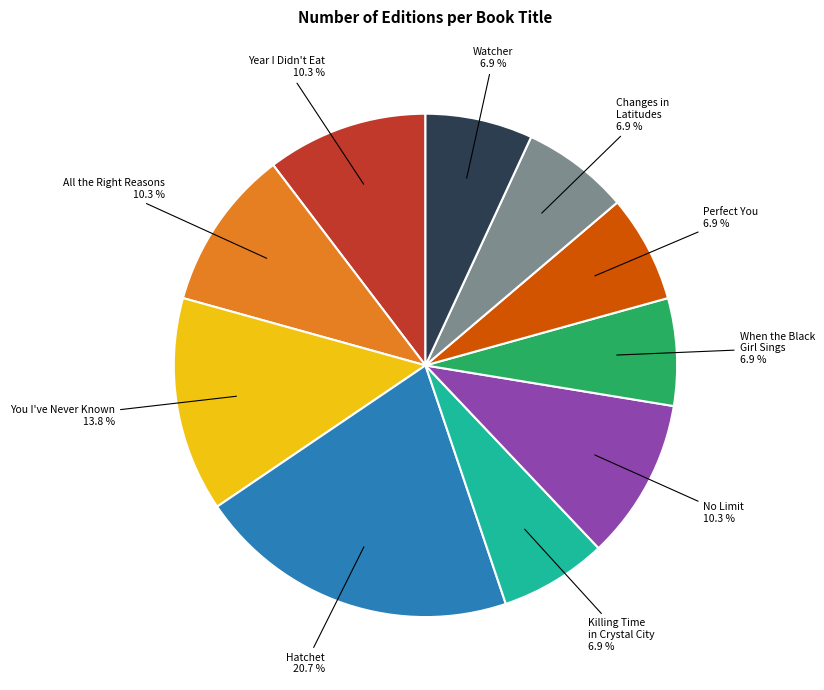

Is there any slice that represents more than half of the pie?

No